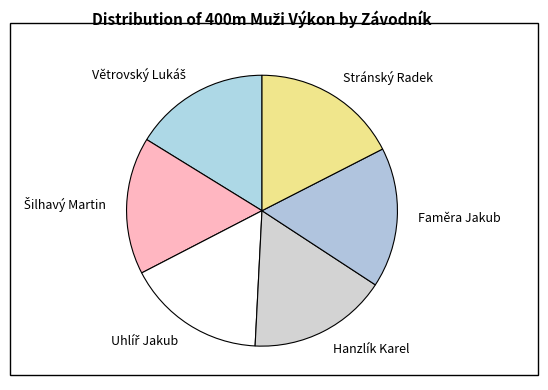

Is the sum of Faměra Jakub and Hanzlík Karel greater than half?

No